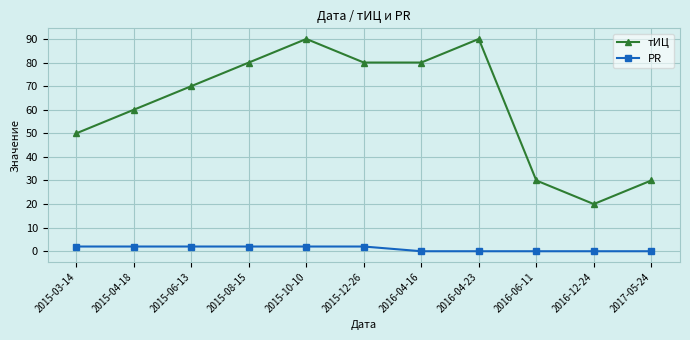

Reading left to right, what are all the values shown in this chart?

тИЦ: 50	60	70	80	90	80	80	90	30	20	30
PR: 2	2	2	2	2	2	0	0	0	0	0